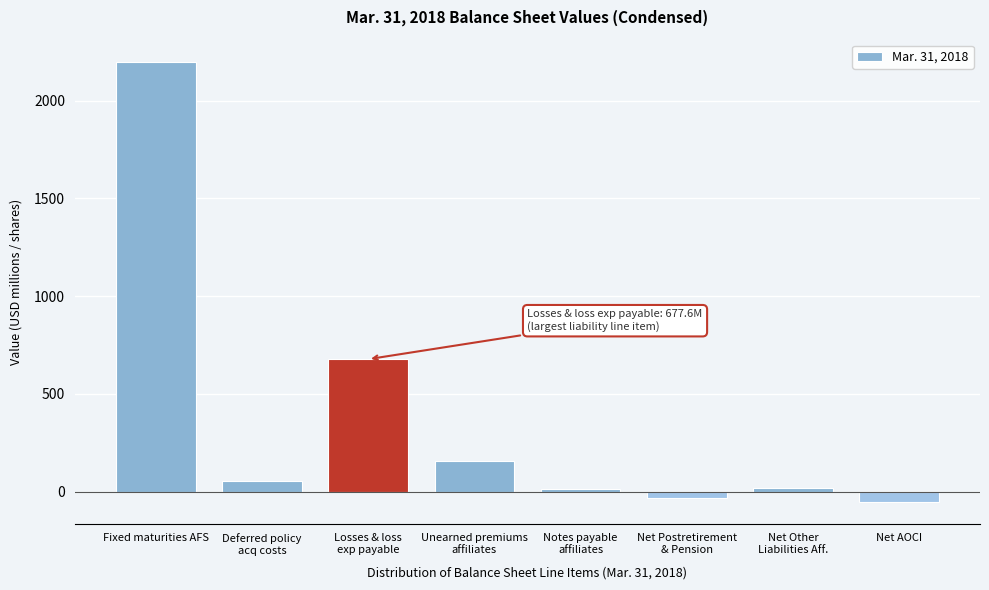

What is the change in value from Fixed maturities AFS to Net AOCI?

-2250.0